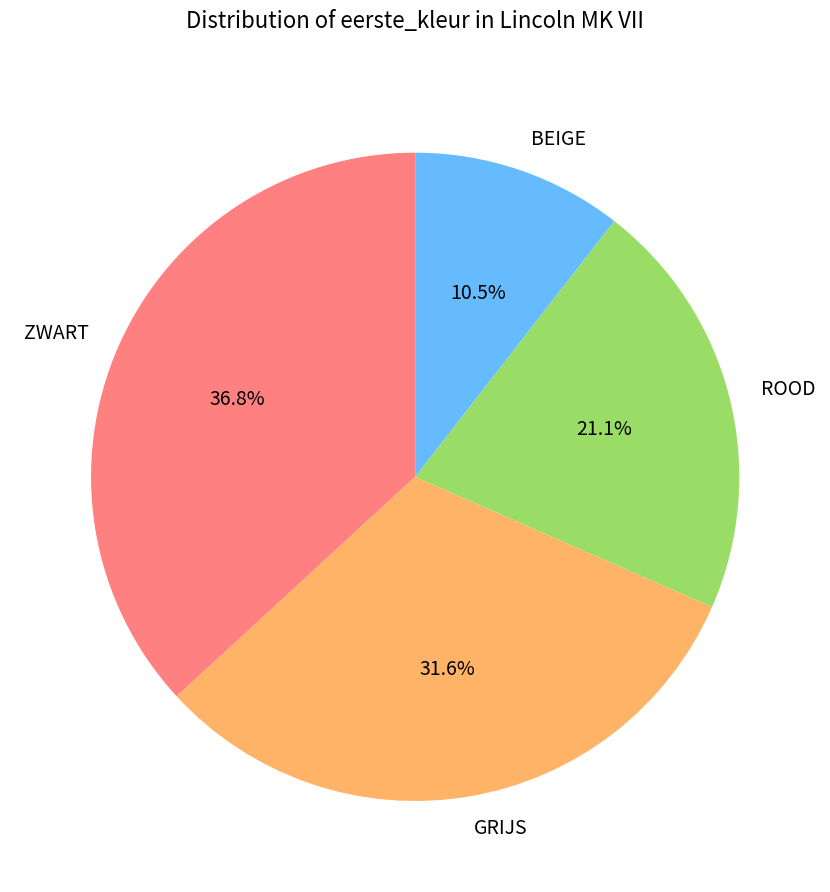

Approximately how many times larger is the value at GRIJS compared to BEIGE?

3.0